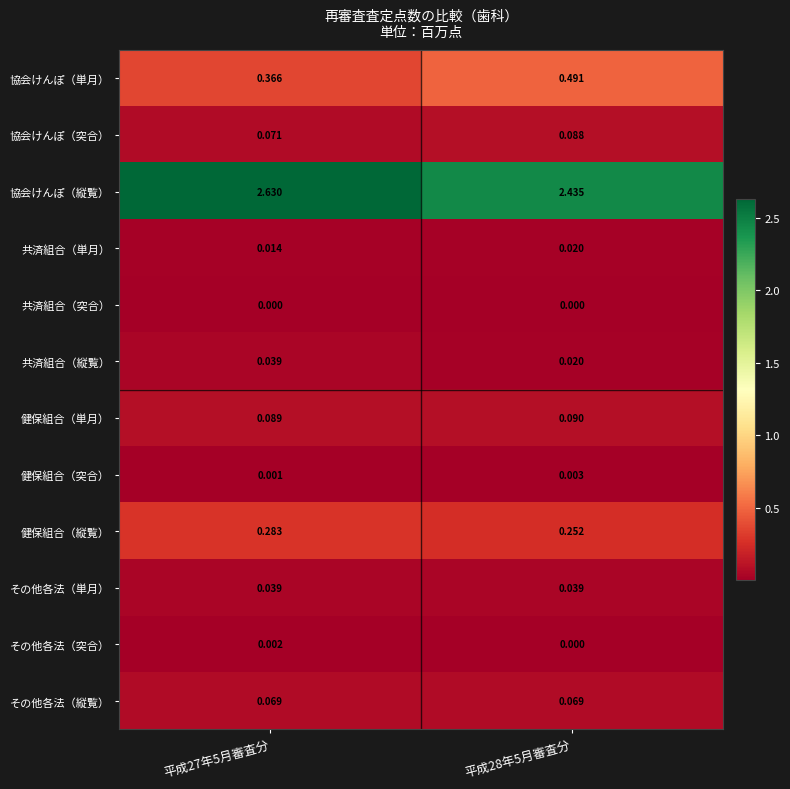

At which category is the sum across all series the highest?

平成27年5月審査分